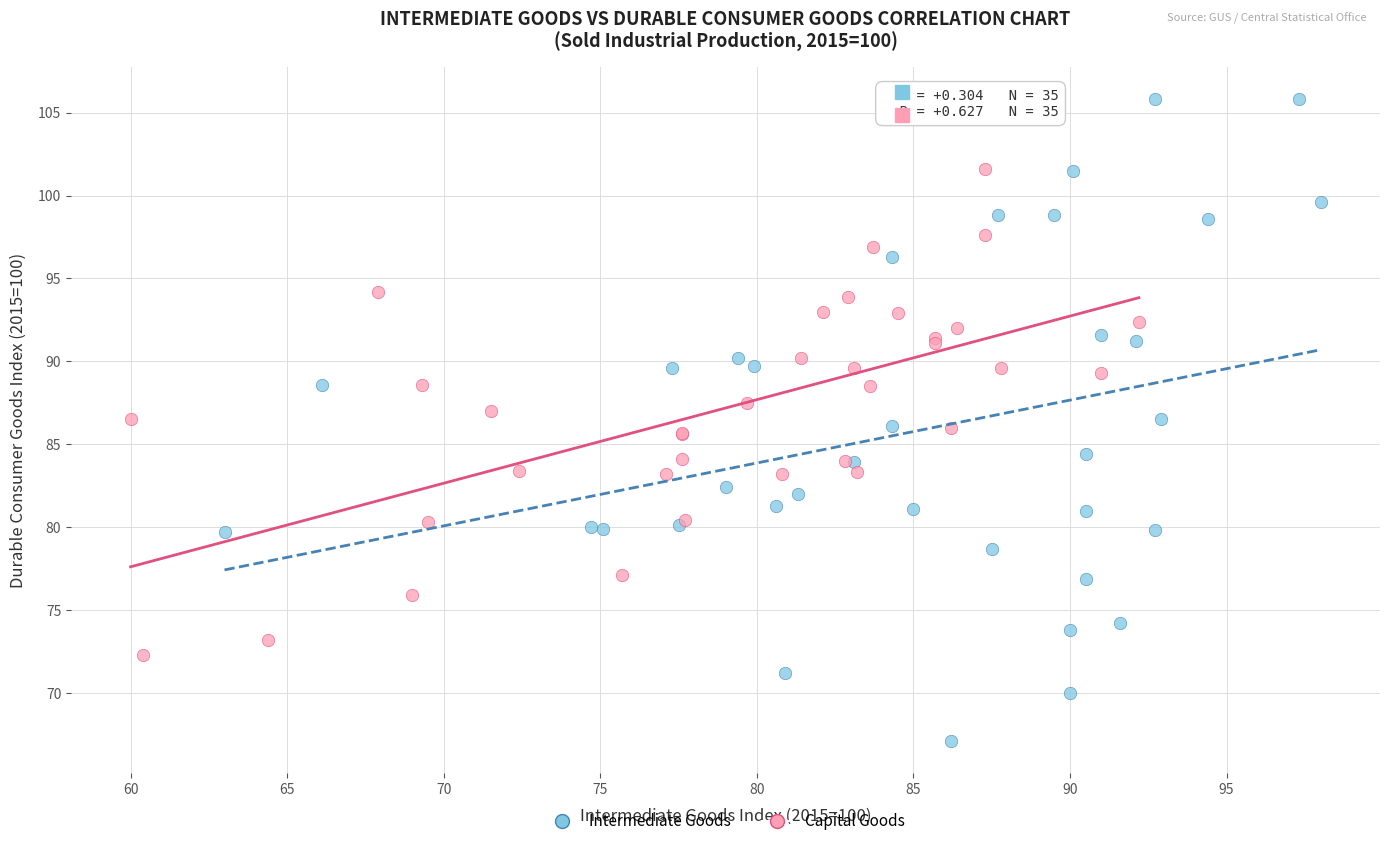

Which series reaches the minimum Y coordinate?

Intermediate Goods